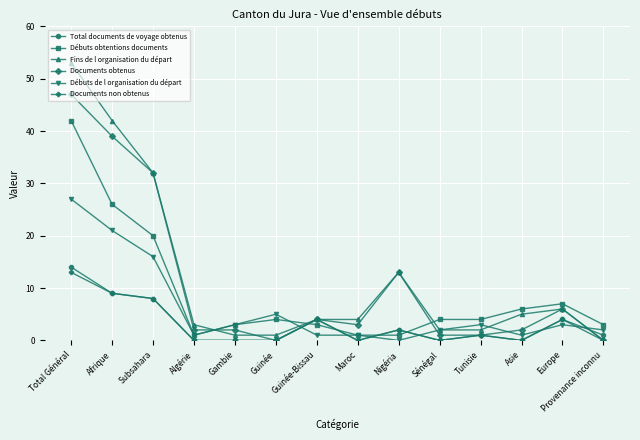

At which label does Total documents de voyage obtenus first exceed 1?

Total Général